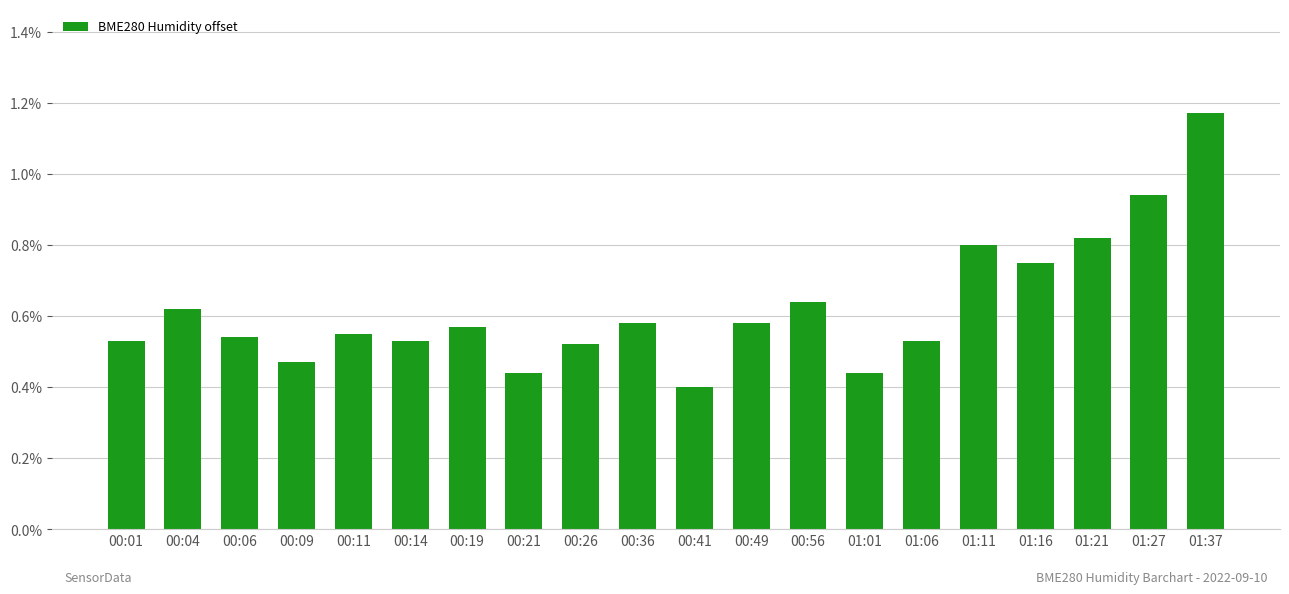

True or false: the data shows 0.8 at 00:49.

False